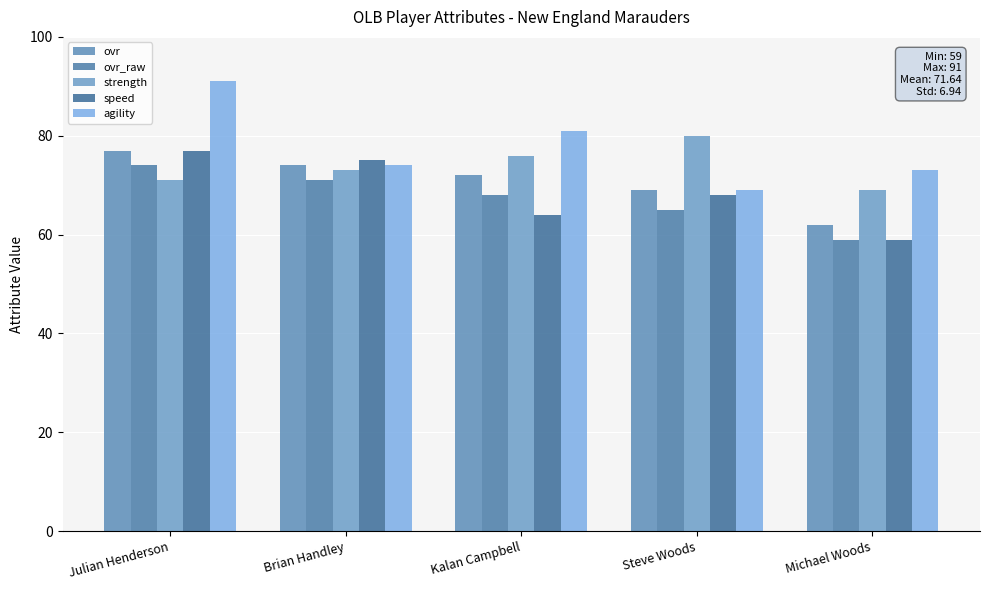

Is it true that speed equals 64 at Kalan Campbell?

True